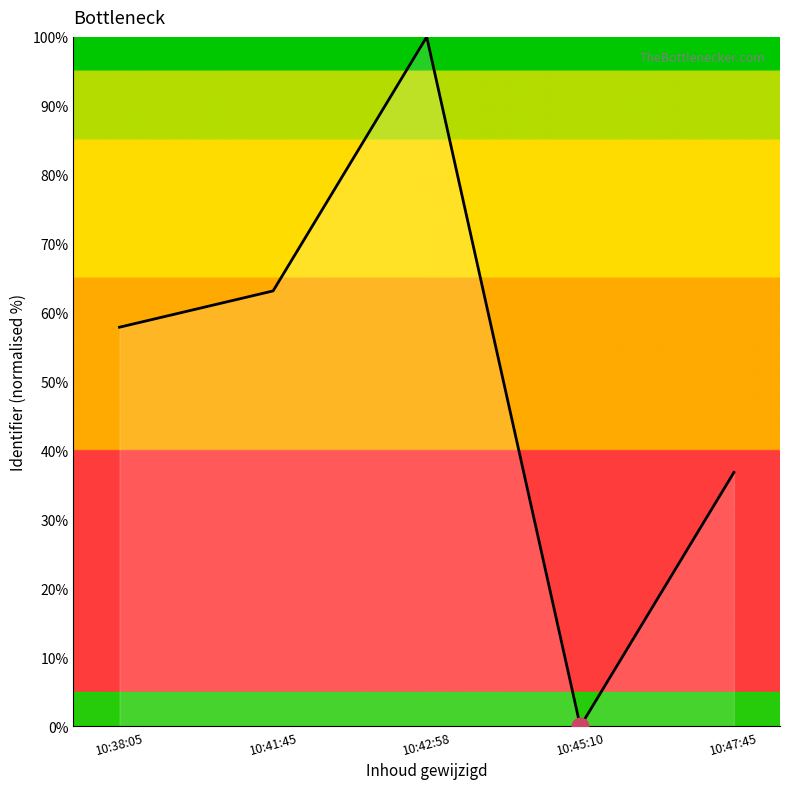

The value at 10:42:58 is 137.3. True or false?

False